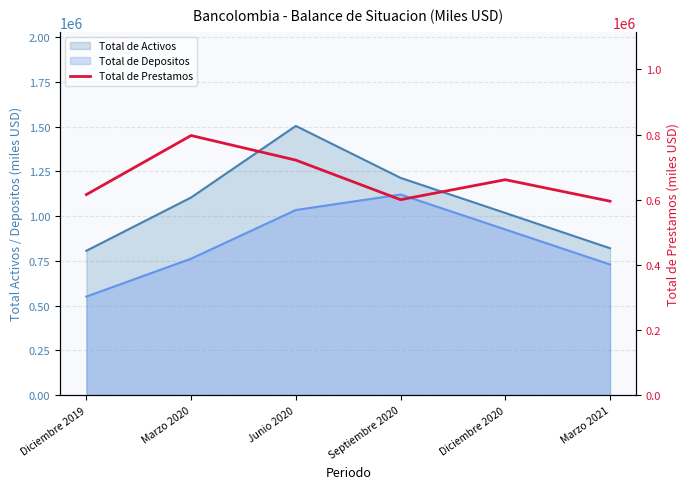

Where is the first local minimum?

Septiembre 2020